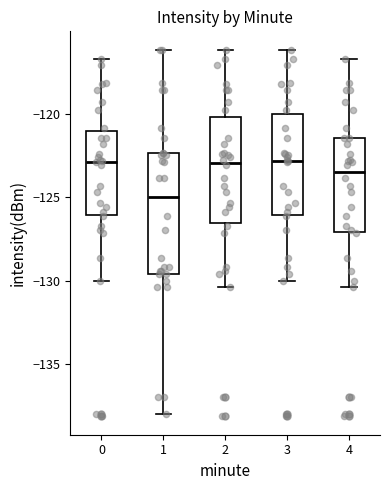

Comparing the boxes themselves (not the whiskers), which one is the tallest?

1